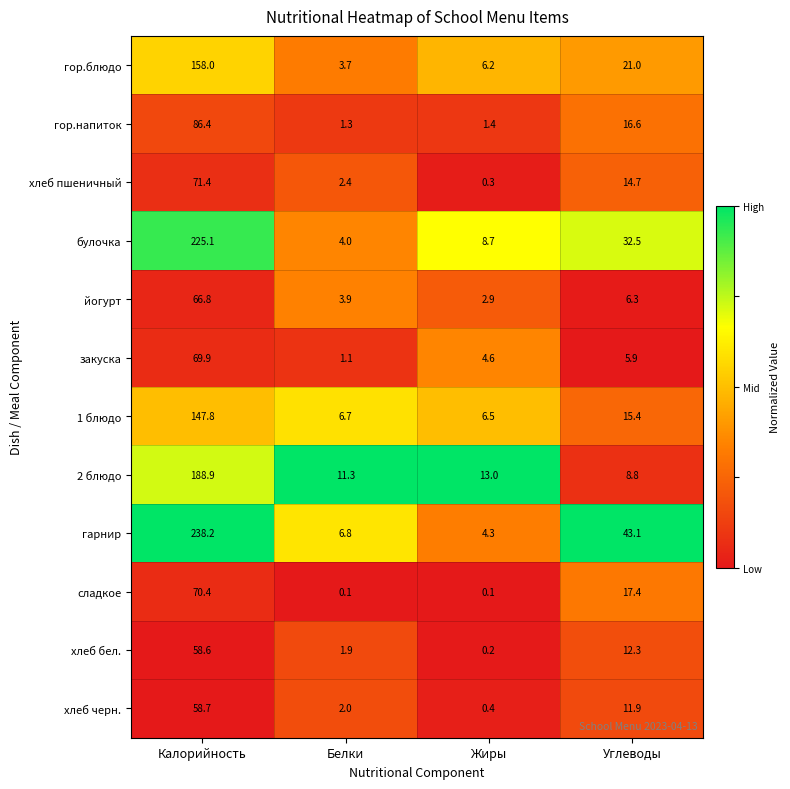

At which label does хлеб пшеничный reach its minimum?

Жиры